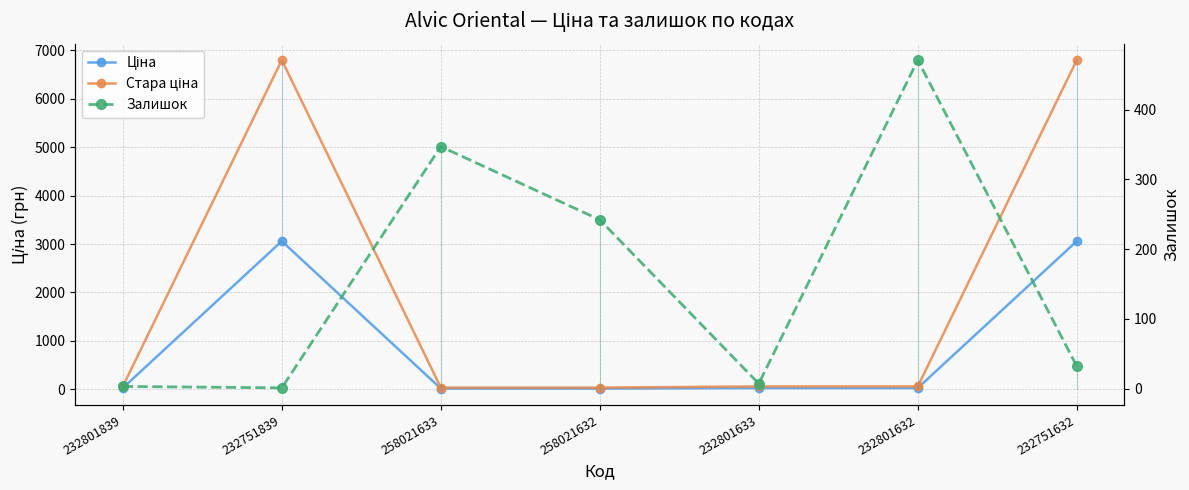

Which series ends up on top after the final intersection of Ціна and Залишок?

Ціна